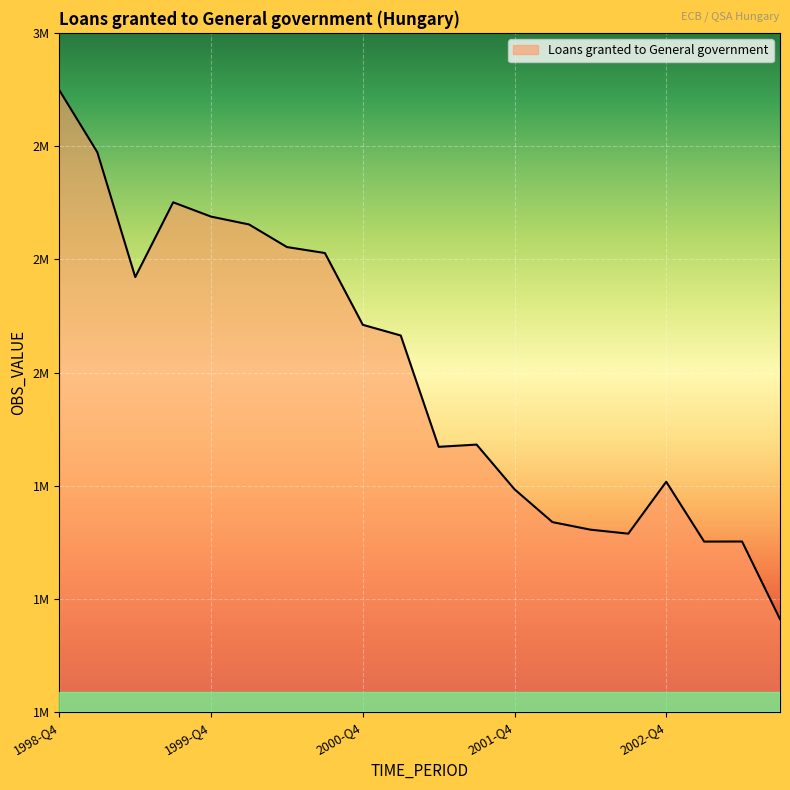

Is this an area chart (filled region under the line)?

Yes